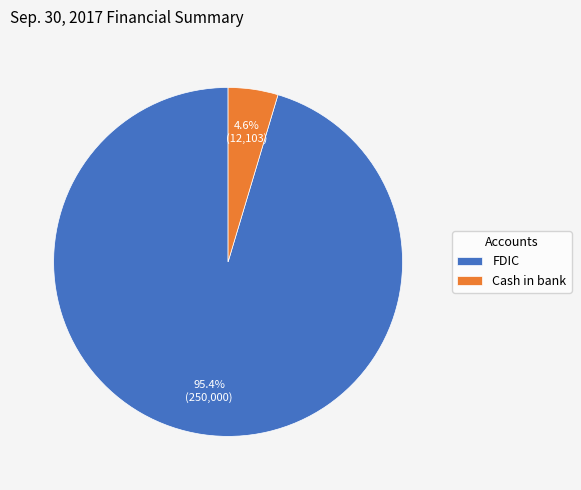

To the nearest percent, what portion does Cash in bank represent?

5%